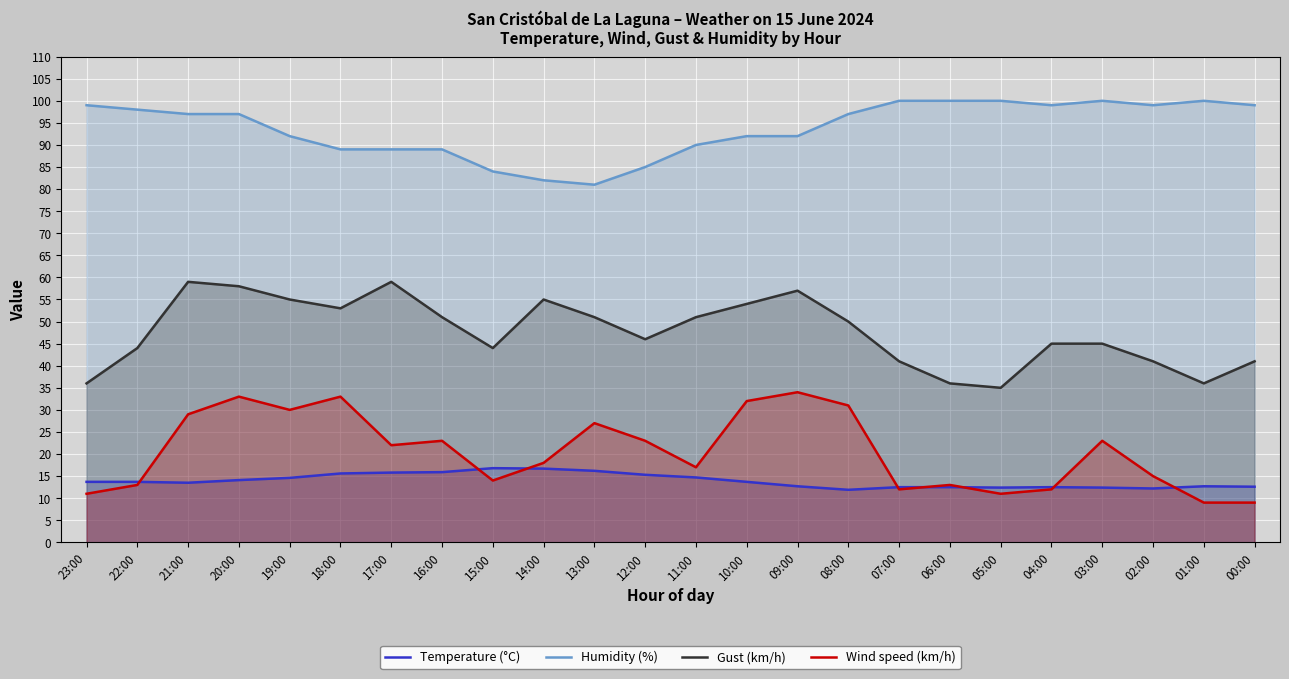

The value of Gust (km/h) at 16:00 is 51.0. True or false?

True